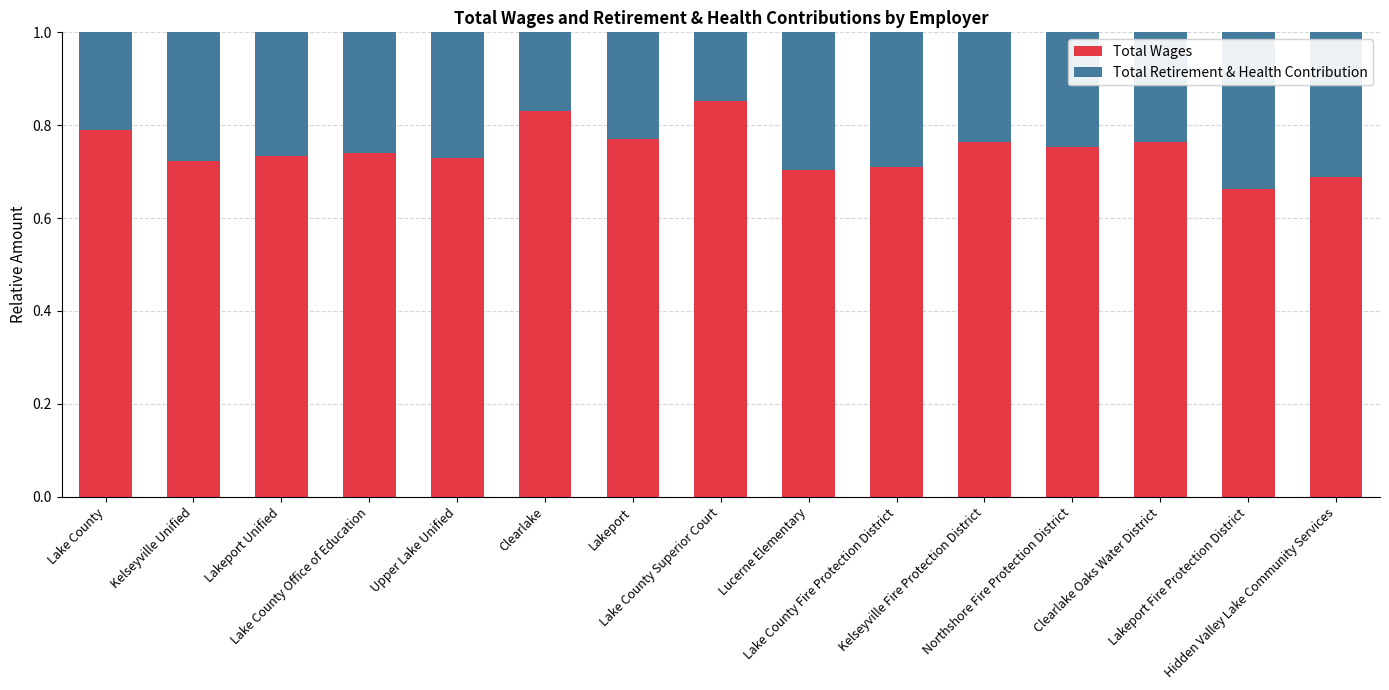

Count the Total Wages values in the range 0 to 1.

15